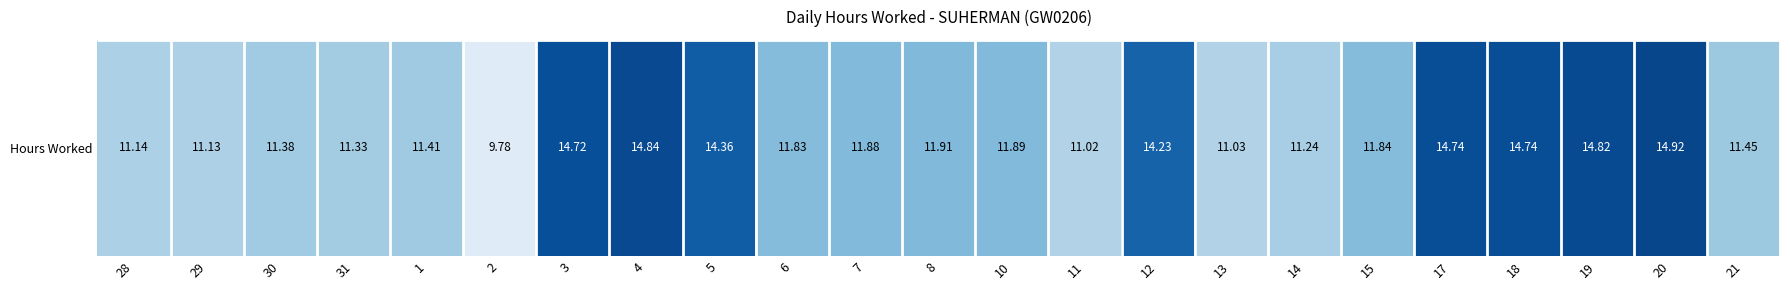

Reading left to right, extract all data points from this chart.

28=11.1	29=11.1	30=11.4	31=11.3	1=11.4	2=9.8	3=14.7	4=14.8	5=14.4	6=11.8	7=11.9	8=11.9	10=11.9	11=11.0	12=14.2	13=11.0	14=11.2	15=11.8	17=14.7	18=14.7	19=14.8	20=14.9	21=11.4